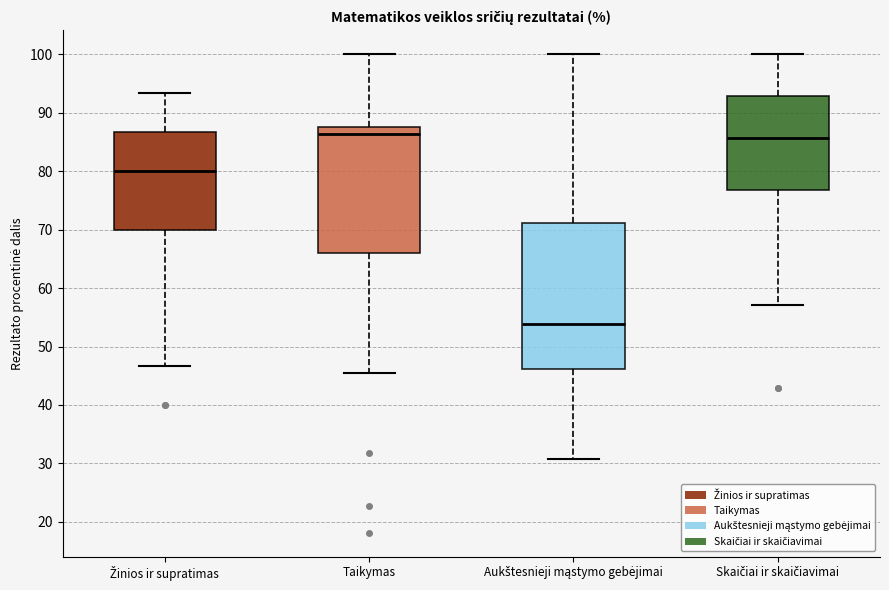

Reading left to right, transcribe this box plot: for each box, give where its median line is, the range the box spans, and where its two whiskers end, as read against the y-axis. The values are not printed on the chart, so give them approximately, as read against the axis.

Žinios ir supratimas: median 80, box 70 to 87, whiskers 47 to 93
Taikymas: median 86, box 66 to 88, whiskers 45 to 100
Aukštesnieji mąstymo gebėjimai: median 54, box 46 to 71, whiskers 31 to 100
Skaičiai ir skaičiavimai: median 86, box 77 to 93, whiskers 57 to 100